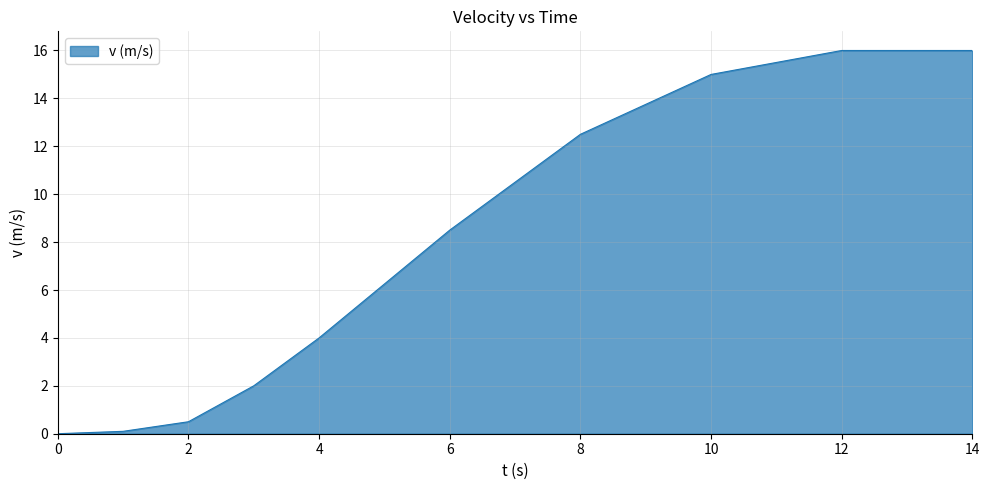

Does the chart display data point markers on the line(s)?

No